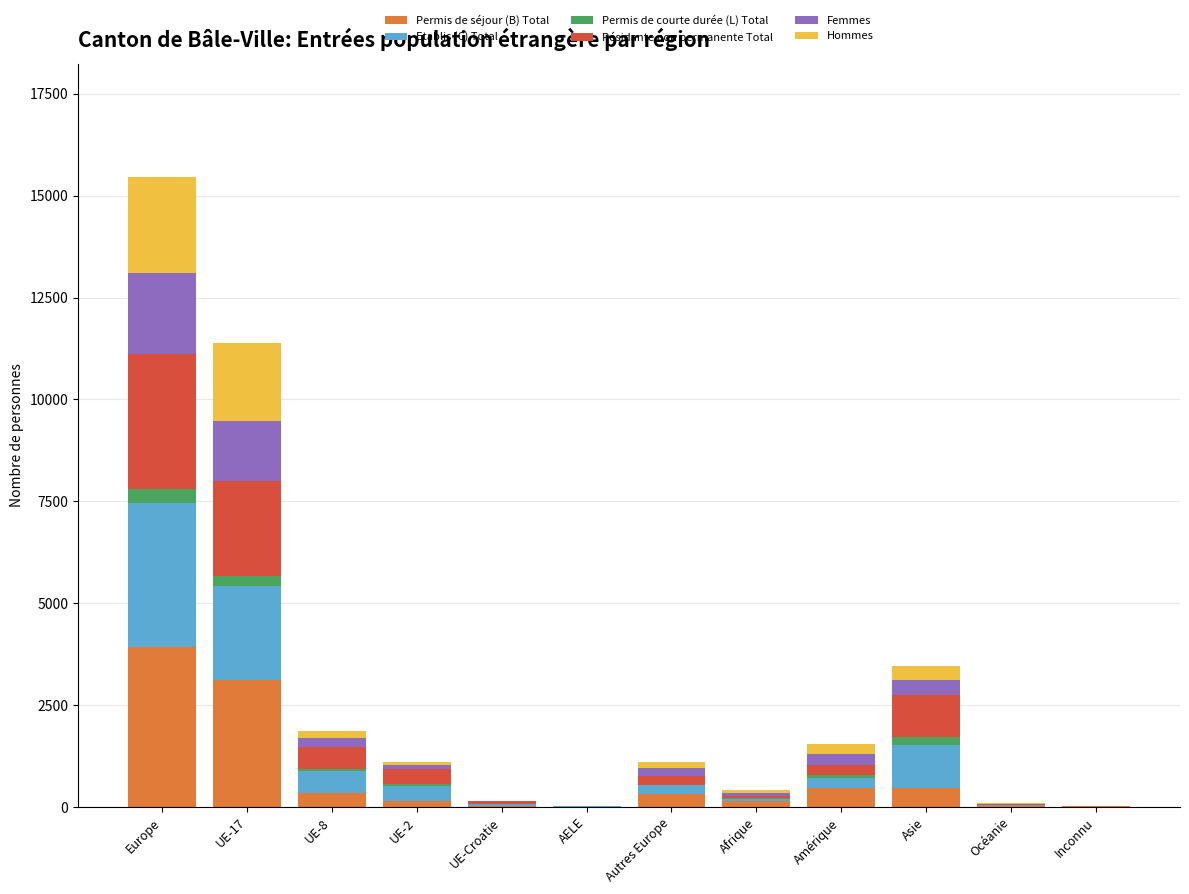

At which category is the sum across all series the highest?

Europe